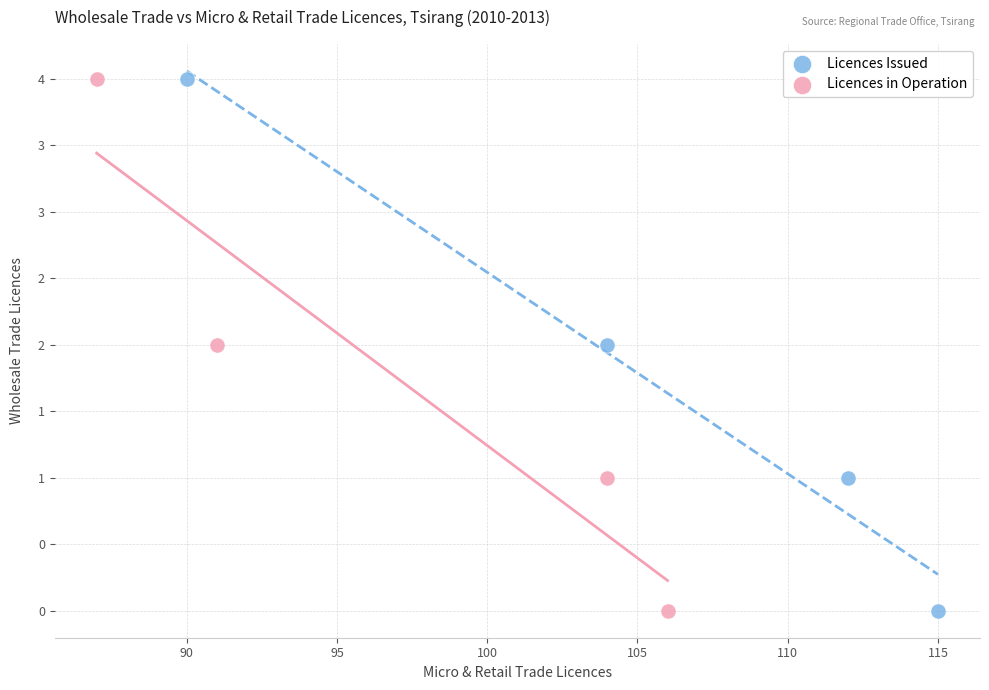

What are all the series names shown in the legend?

Licences Issued, Licences in Operation